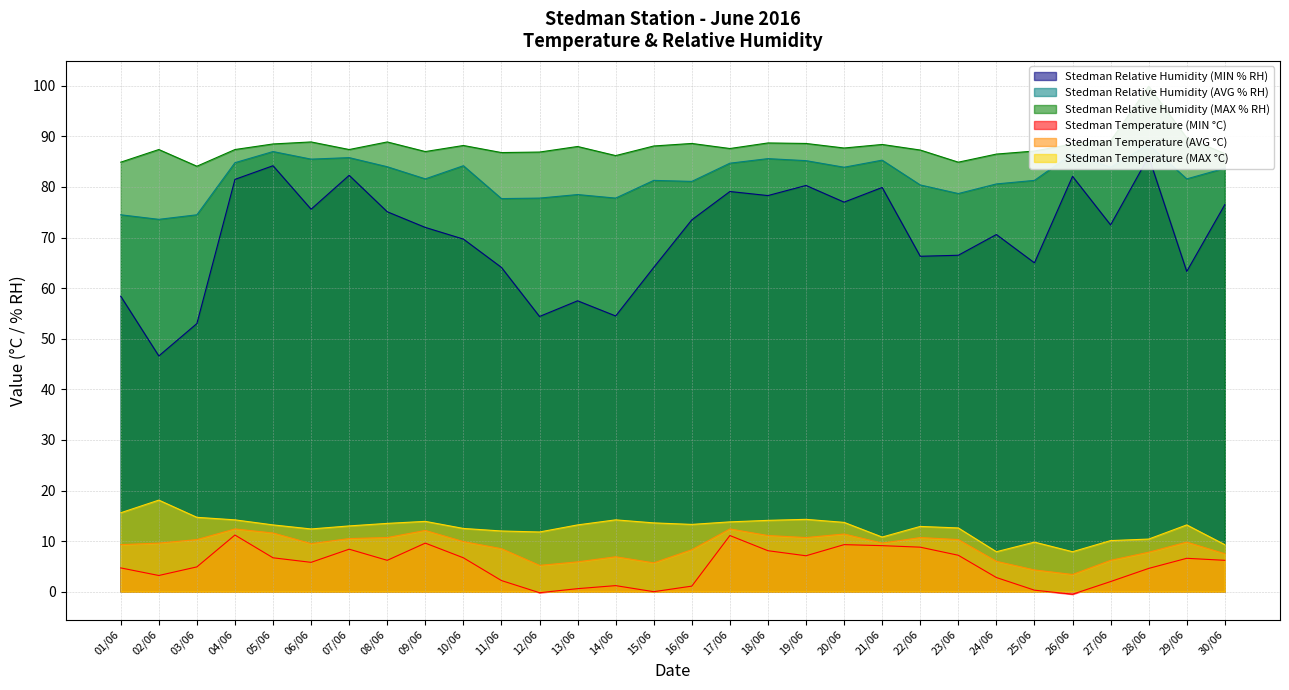

Reading left to right, list all the values displayed in this chart.

Stedman Relative Humidity (MIN % RH): 58.4	46.6	53.0	81.5	84.2	75.6	82.3	75.1	72.0	69.7	64.1	54.4	57.5	54.5	64.1	73.5	79.1	78.3	80.3	77.0	79.9	66.3	66.5	70.6	65.0	82.1	72.5	86.0	63.3	76.5
Stedman Relative Humidity (AVG % RH): 74.5	73.6	74.5	84.8	87.0	85.5	85.8	84.0	81.6	84.2	77.7	77.8	78.5	77.8	81.3	81.1	84.7	85.6	85.2	83.9	85.3	80.4	78.7	80.6	81.3	86.6	83.9	88.4	81.6	83.7
Stedman Relative Humidity (MAX % RH): 84.9	87.4	84.1	87.4	88.5	88.9	87.4	88.9	87.0	88.2	86.8	86.9	88.0	86.2	88.1	88.6	87.6	88.7	88.6	87.7	88.4	87.3	84.9	86.5	87.1	88.5	89.1	99.9	89.7	86.6
Stedman Temperature (MIN °C): 4.7	3.2	4.9	11.2	6.7	5.8	8.4	6.2	9.6	6.7	2.2	-0.2	0.6	1.2	-0.0	1.1	11.1	8.1	7.1	9.3	9.1	8.8	7.2	2.8	0.3	-0.5	2.0	4.6	6.6	6.2
Stedman Temperature (AVG °C): 9.3	9.6	10.3	12.4	11.6	9.5	10.5	10.7	12.1	9.9	8.5	5.2	5.9	6.9	5.7	8.3	12.4	11.1	10.7	11.4	9.6	10.7	10.3	6.0	4.3	3.4	6.2	7.8	9.8	7.5
Stedman Temperature (MAX °C): 15.6	18.1	14.7	14.2	13.2	12.4	13.0	13.5	13.9	12.5	12.0	11.8	13.2	14.2	13.6	13.3	13.8	14.1	14.3	13.7	10.8	12.9	12.6	7.9	9.8	7.9	10.1	10.4	13.2	9.3